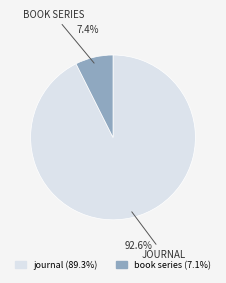

Which category has the smallest portion of the pie?

book series (7.1%)